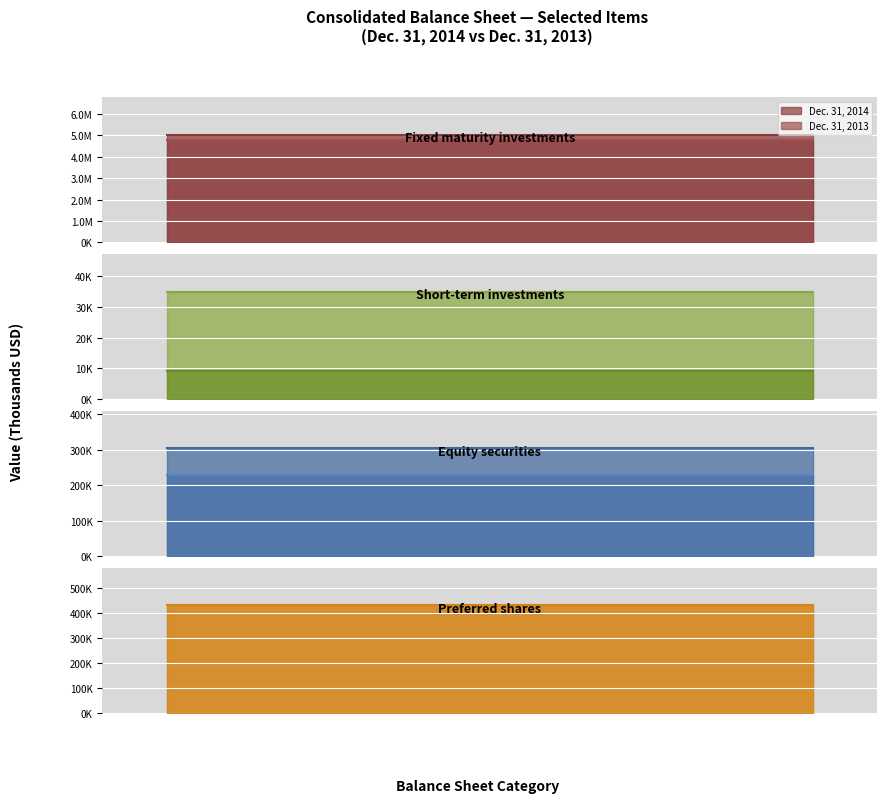

Which series has the largest total across all categories?

Dec. 31, 2014